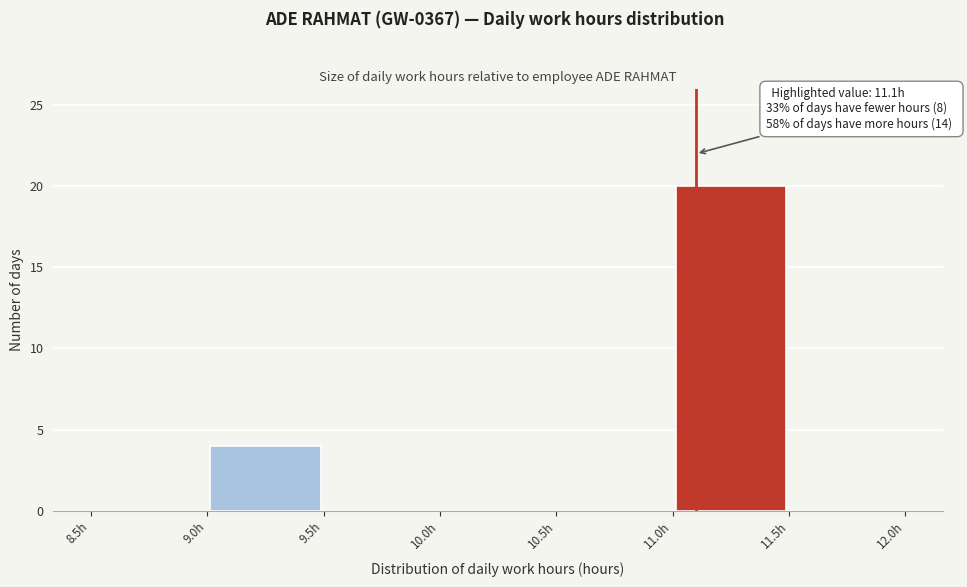

Which range on the x-axis has the tallest bar?

11.0 to 11.5